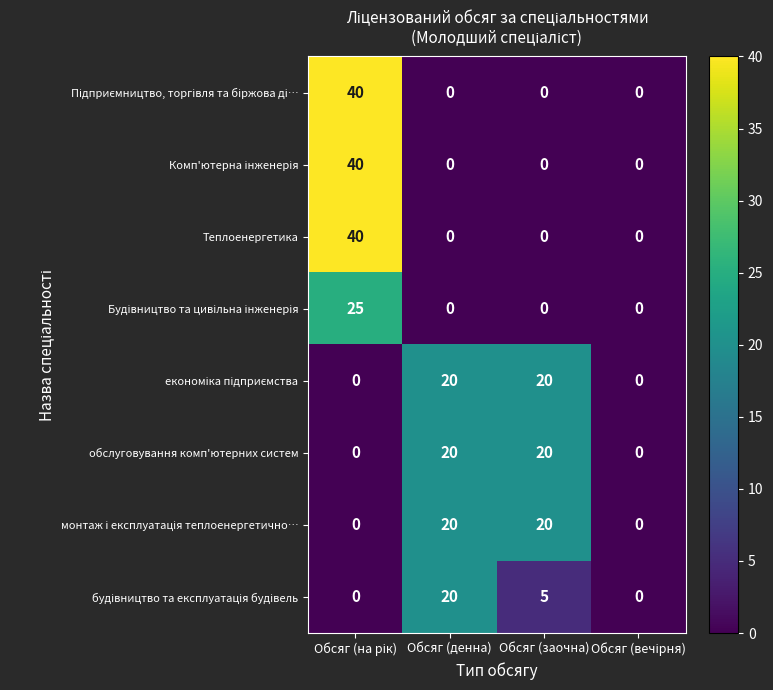

The value of Теплоенергетика at Обсяг (заочна) is -28. True or false?

False